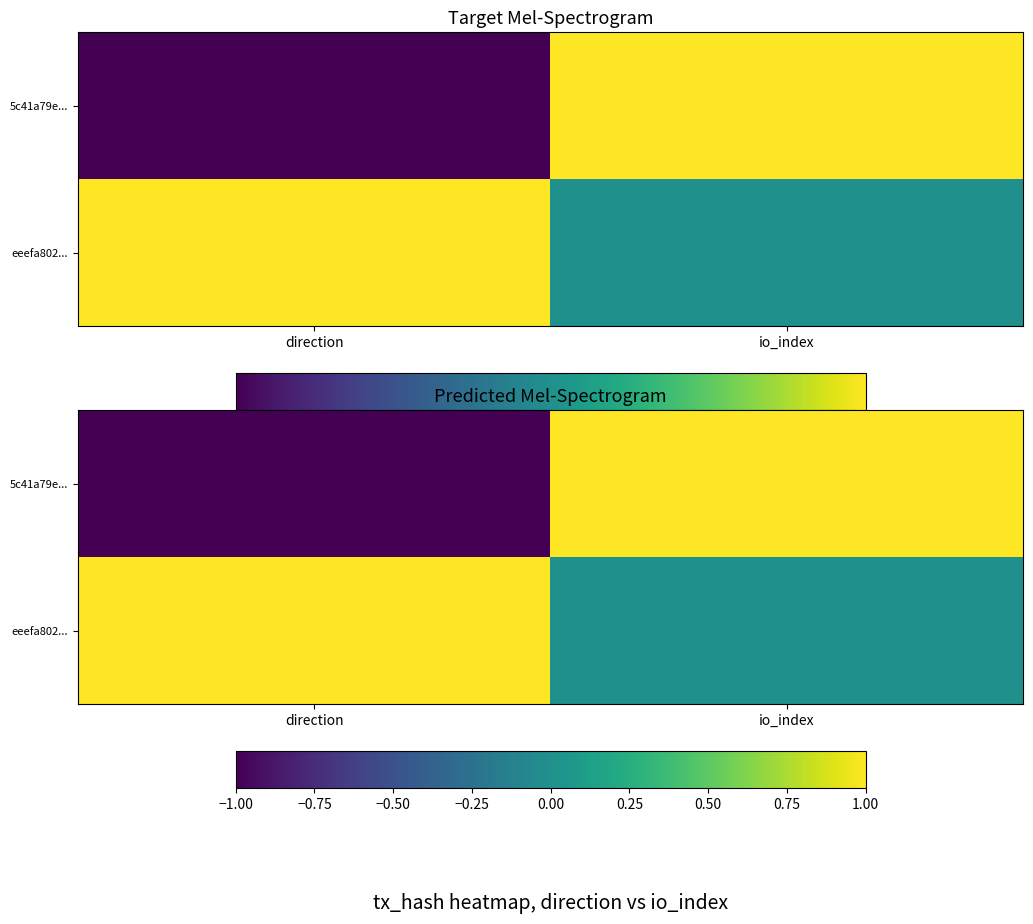

List the series in order of their peak value, lowest first.

5c41a79e..., eeefa802...